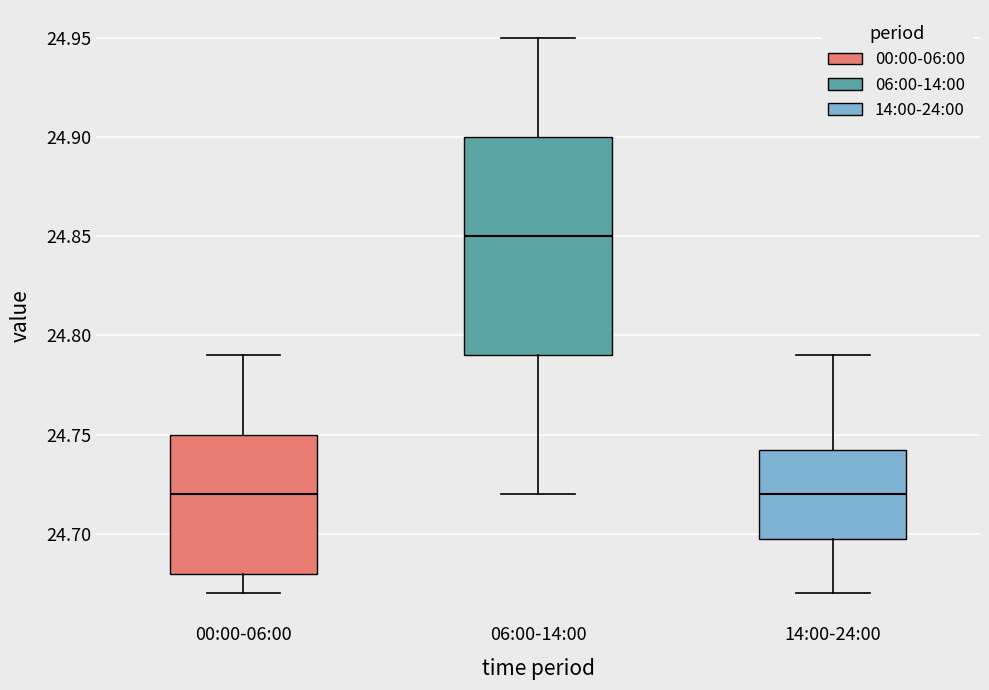

Which box's median line is the highest?

06:00-14:00